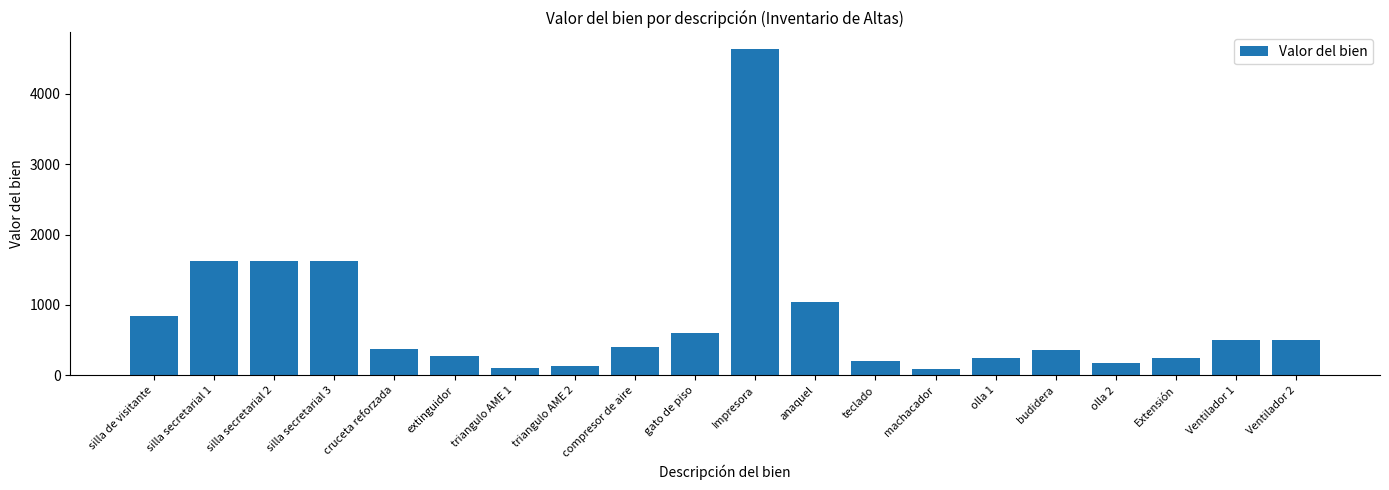

What is the sum of all values?

15595.2